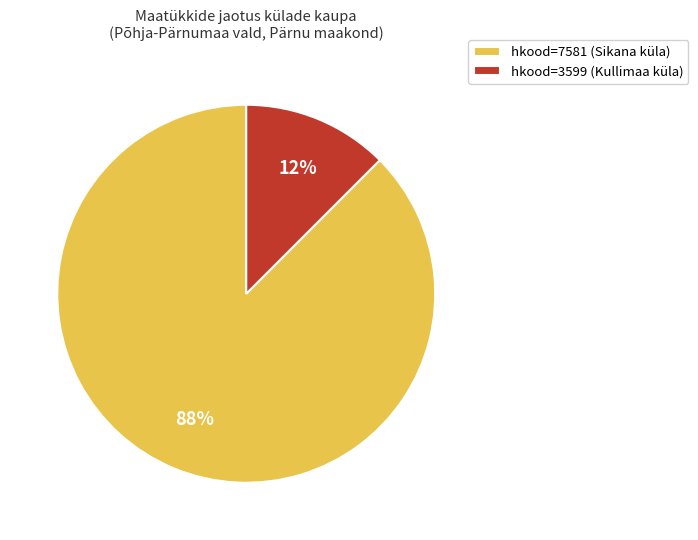

Between hkood=7581 (Sikana küla) and hkood=3599 (Kullimaa küla), which is larger?

hkood=7581 (Sikana küla)